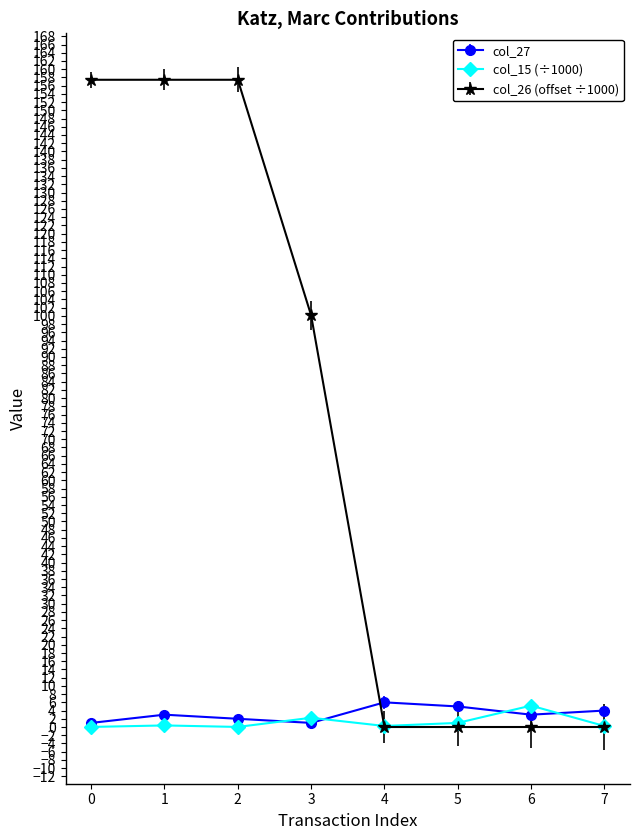

True or false: col_27 has more than 0 points higher than both neighbors.

True